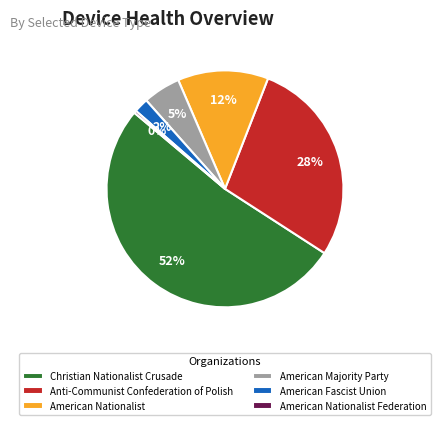

Which slice represents more than half of the pie?

Christian Nationalist Crusade